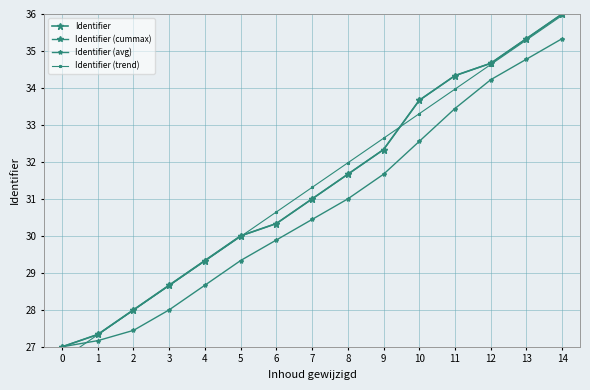

At which category is the sum across all series the highest?

14